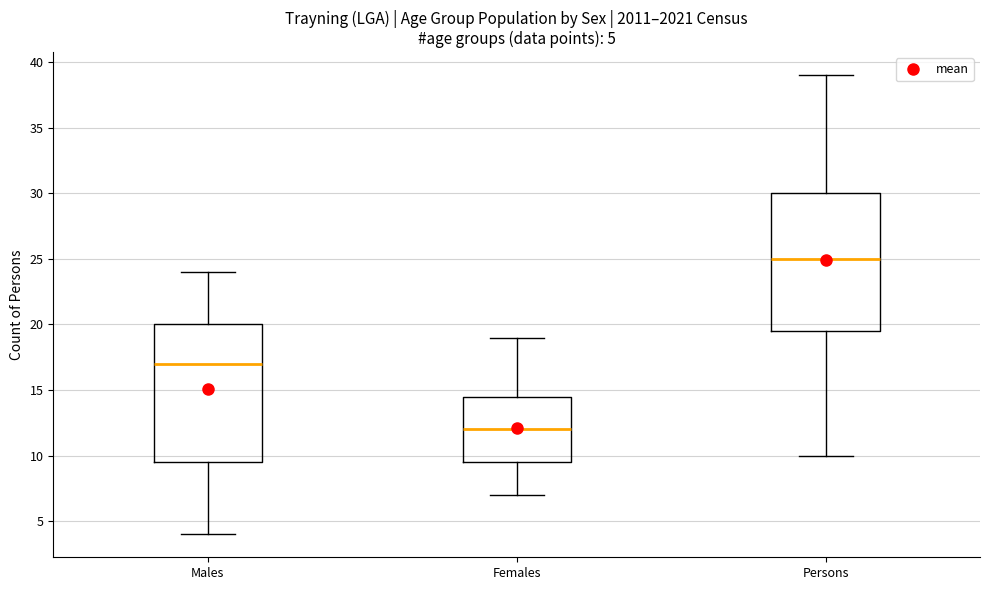

Which box has the highest median line?

Persons